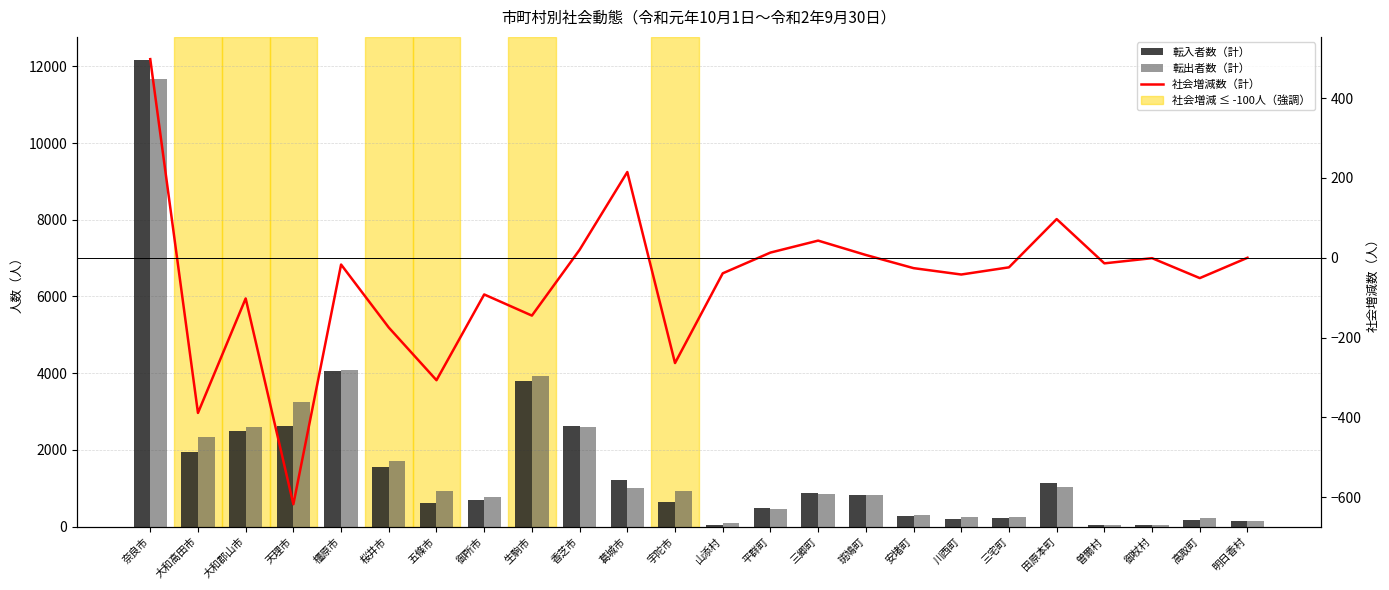

What is the sum of all 転入者数（計） values?

38819